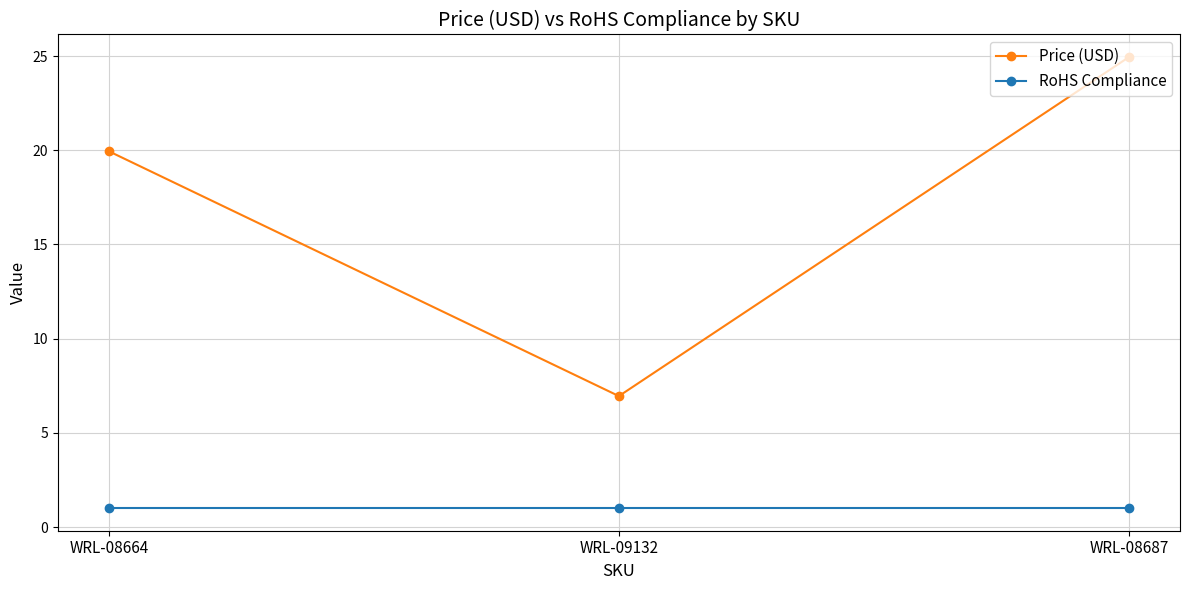

What is the label of the 3rd point from the right?

WRL-08664